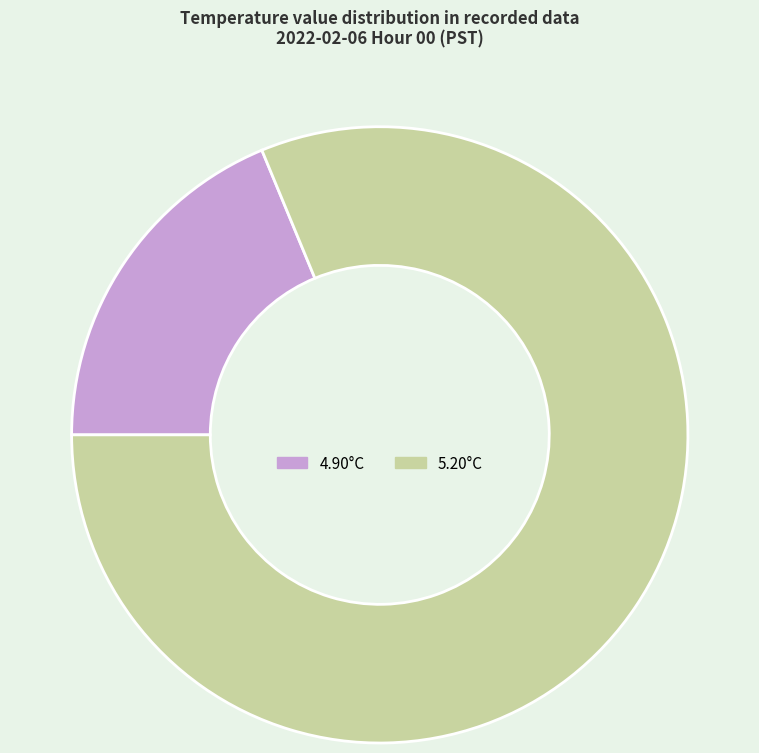

Is there any slice that represents more than half of the pie?

Yes